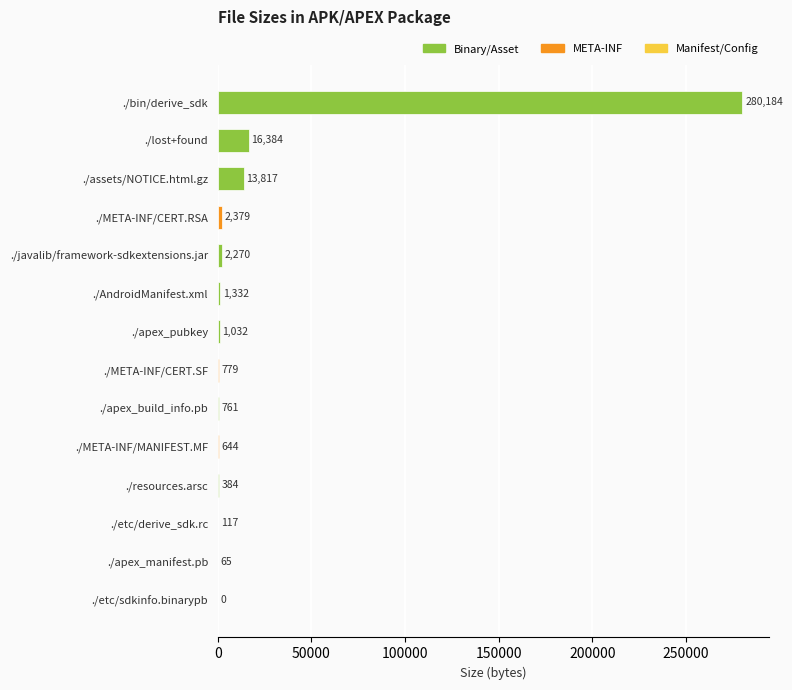

What is the change in value from ./etc/sdkinfo.binarypb to ./META-INF/MANIFEST.MF?

+644